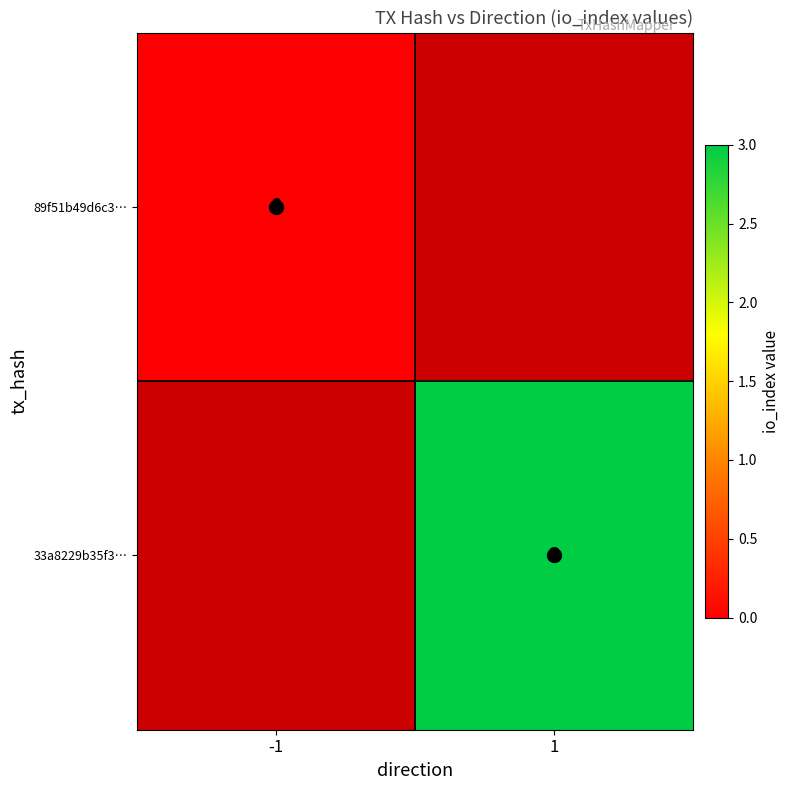

How many series are shown in this chart?

2